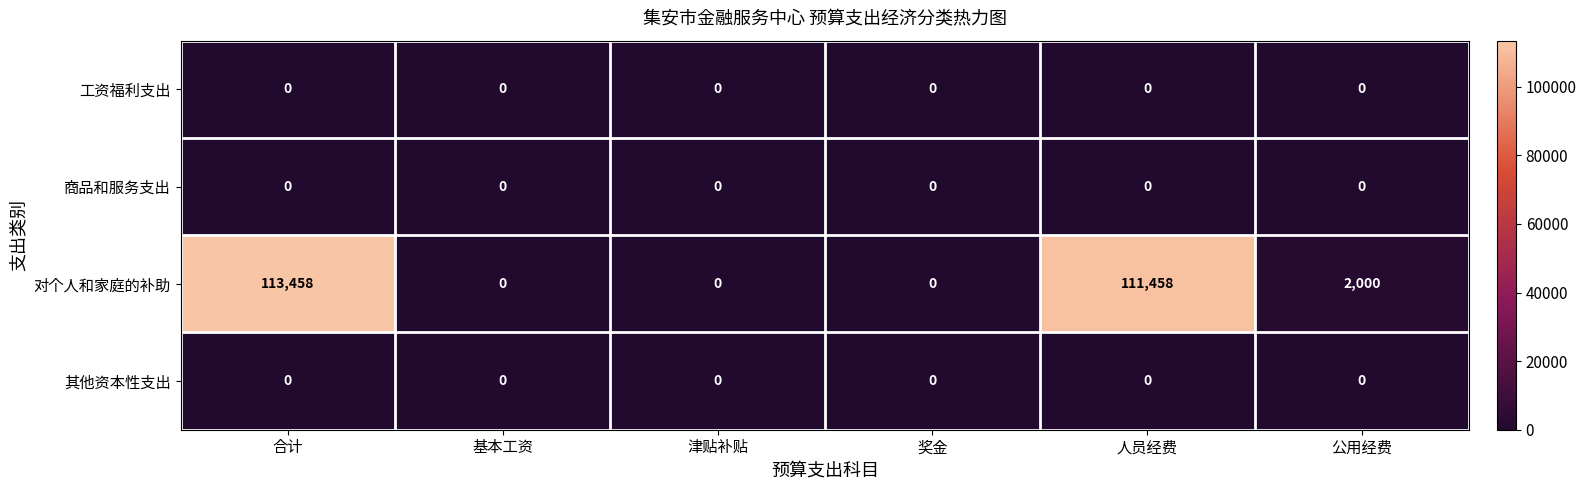

Which series has the widest spread of values?

对个人和家庭的补助